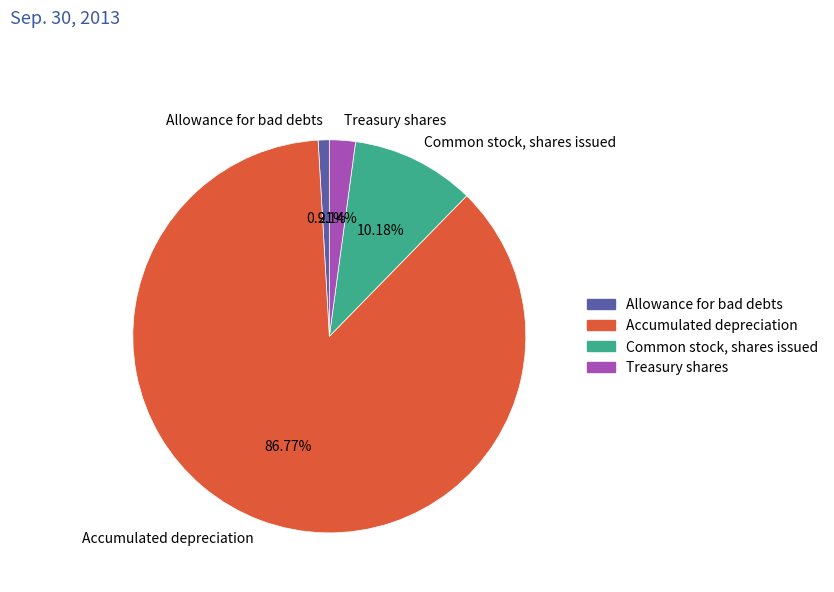

To the nearest percent, what is the combined percentage of Treasury shares and Common stock, shares issued?

12%